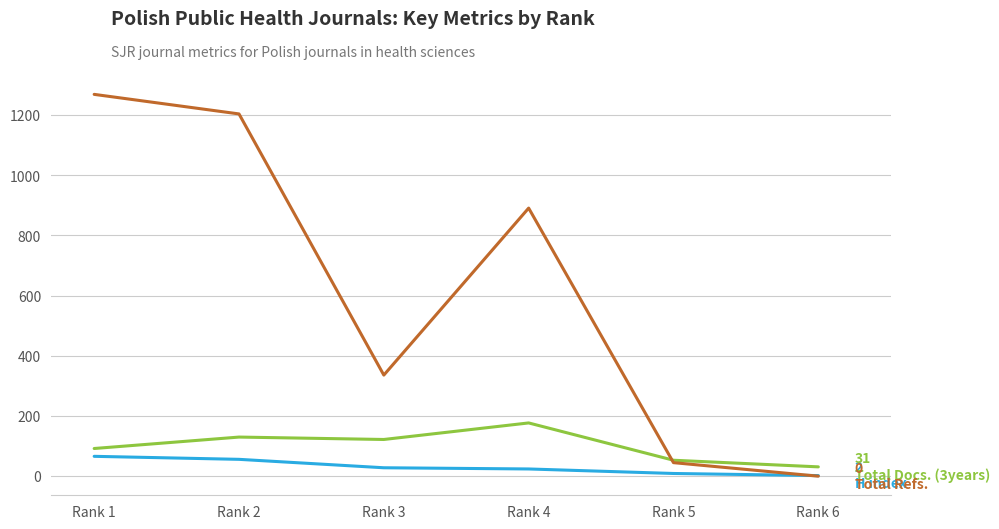

What is the maximum value shown in the chart?

1269